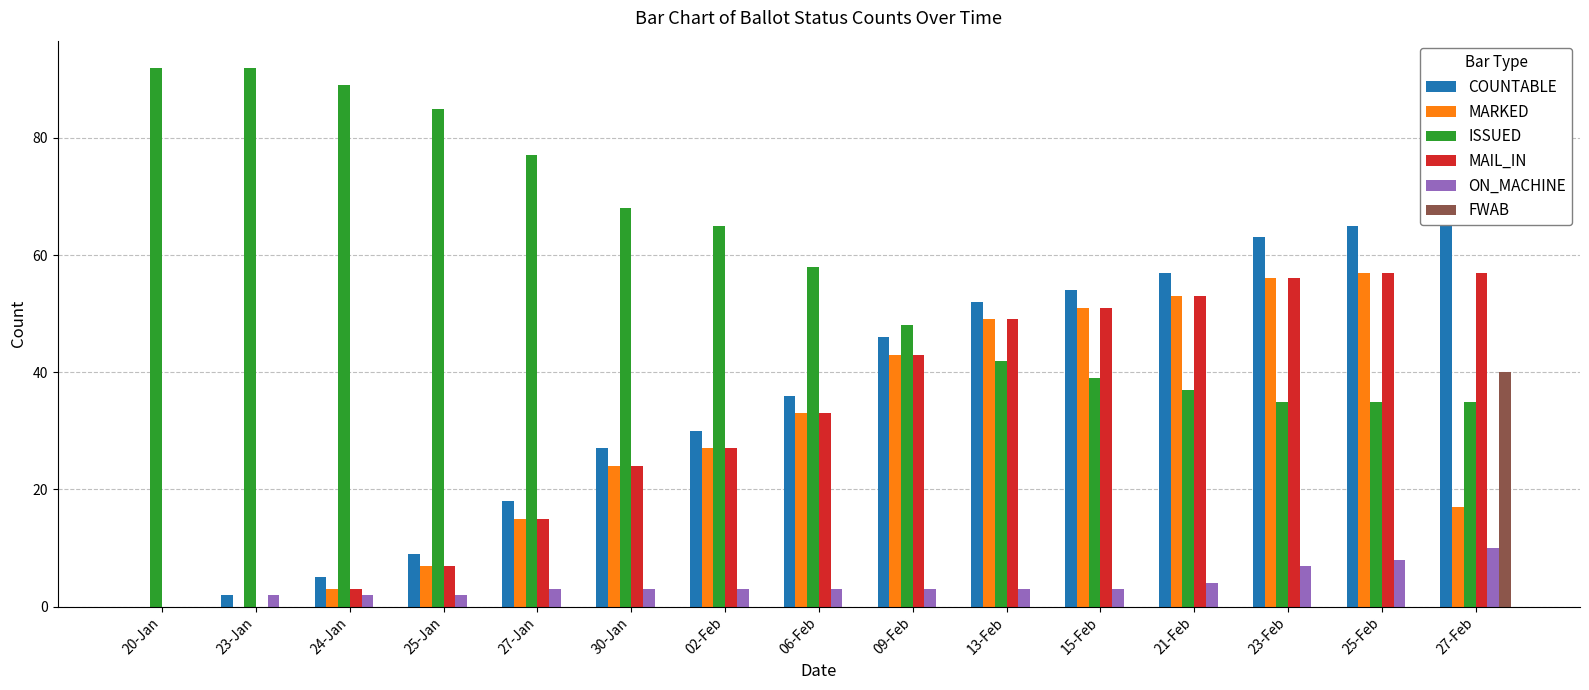

Reading left to right, extract all data points from this chart.

COUNTABLE: 0	2	5	9	18	27	30	36	46	52	54	57	63	65	67
MARKED: 0	0	3	7	15	24	27	33	43	49	51	53	56	57	17
ISSUED: 92	92	89	85	77	68	65	58	48	42	39	37	35	35	35
MAIL_IN: 0	0	3	7	15	24	27	33	43	49	51	53	56	57	57
ON_MACHINE: 0	2	2	2	3	3	3	3	3	3	3	4	7	8	10
FWAB: 0	0	0	0	0	0	0	0	0	0	0	0	0	0	40